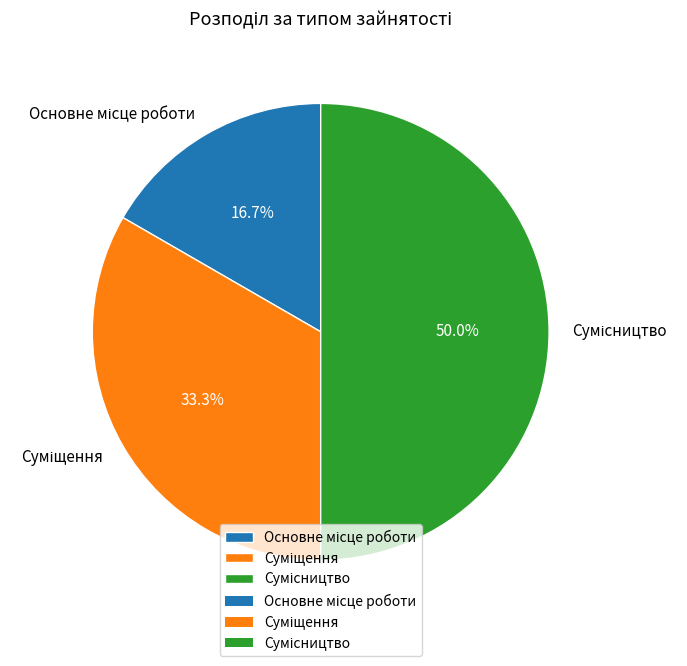

True or false: Суміщення accounts for 41% of the total.

False